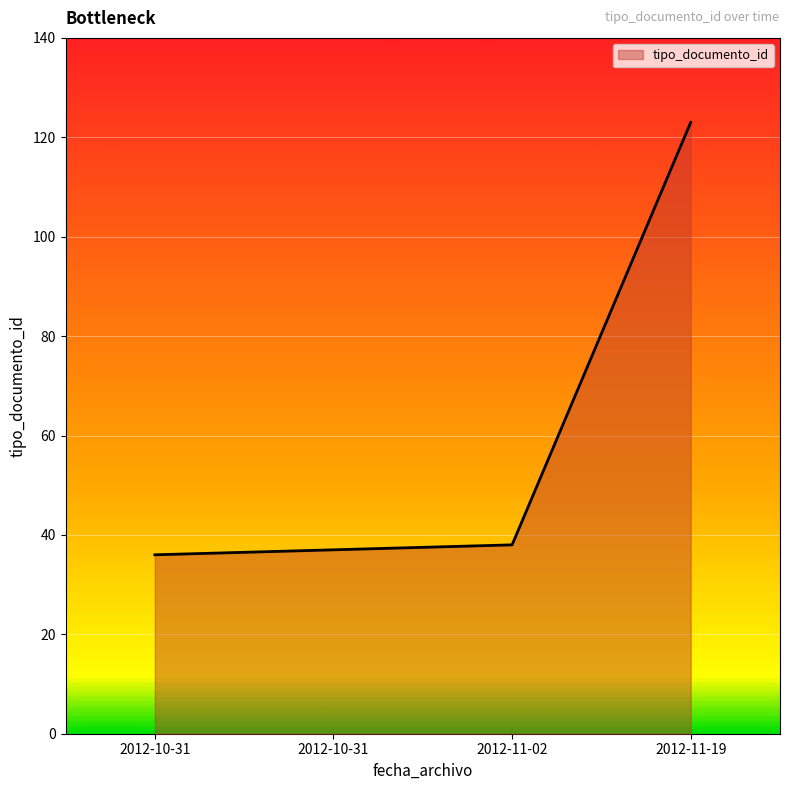

What is the difference between the values at 2012-11-19 and 2012-10-31?

87